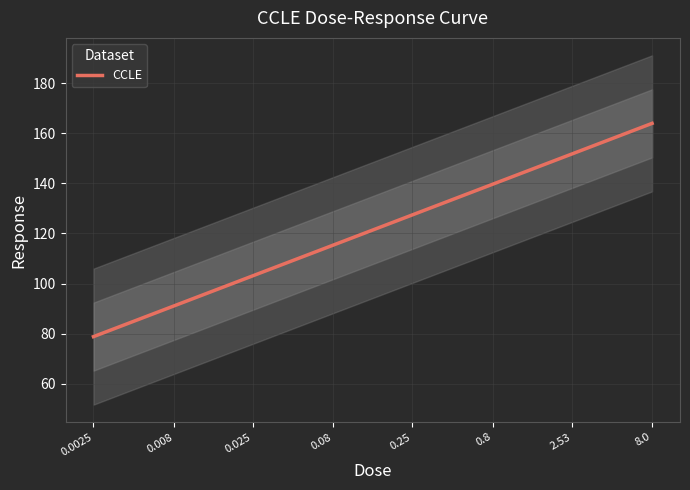

How many distinct data groups are displayed?

1